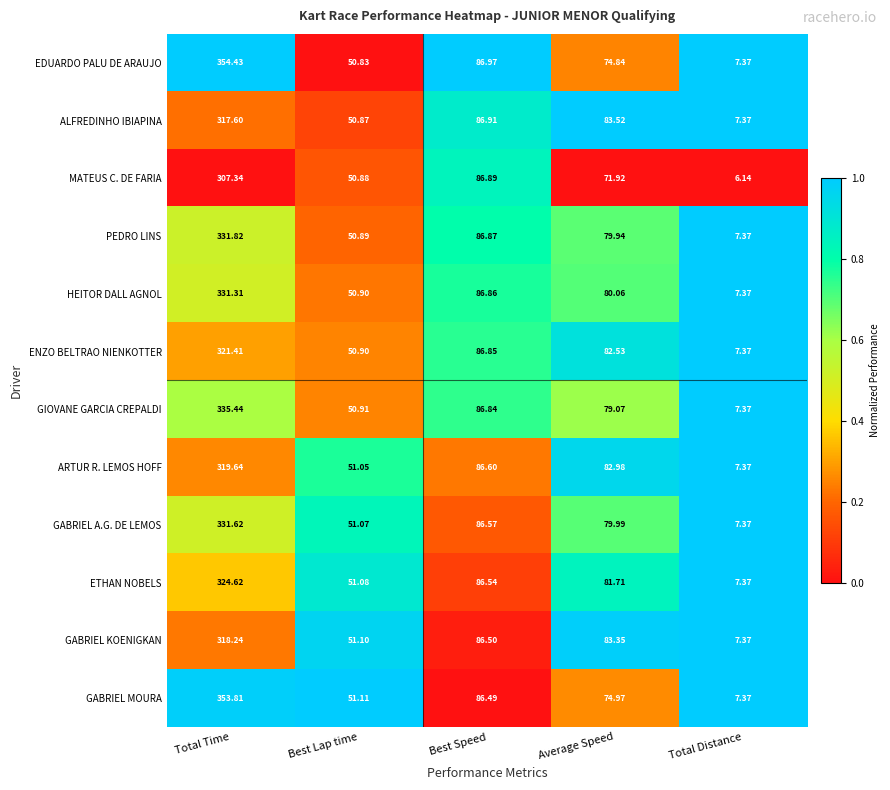

Which series has the largest range (max minus min)?

EDUARDO PALU DE ARAUJO